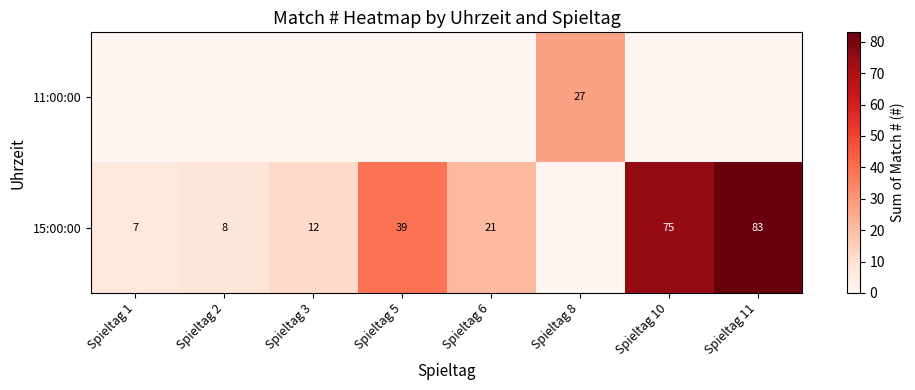

At which category is the sum across all series the highest?

Spieltag 11